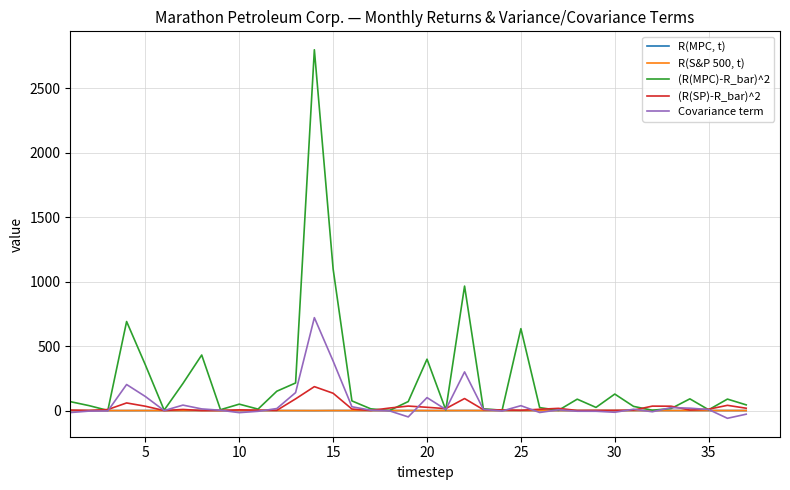

What is the average value of the (R(MPC)-R_bar)^2 series?

239.0